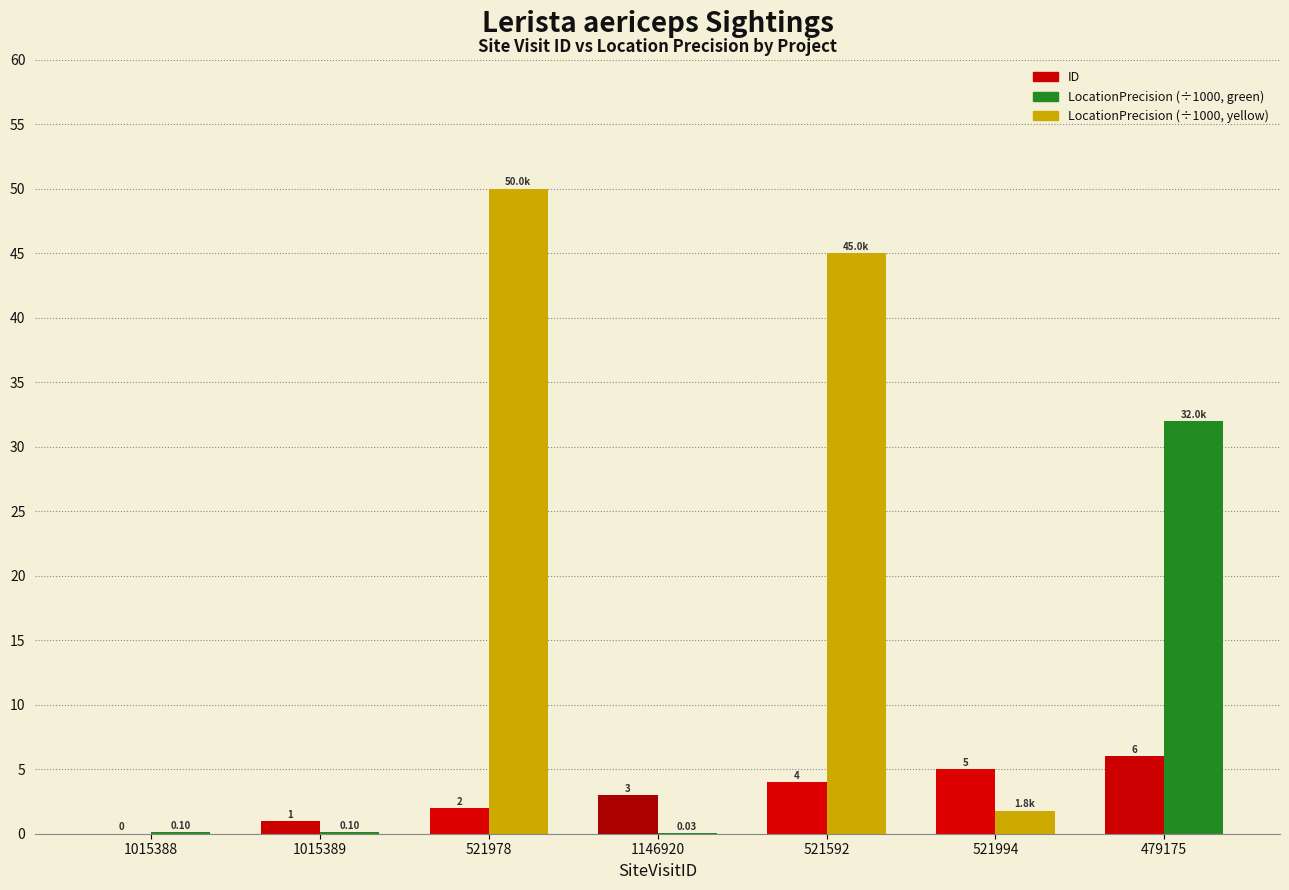

At which category is the sum across all series the highest?

521978